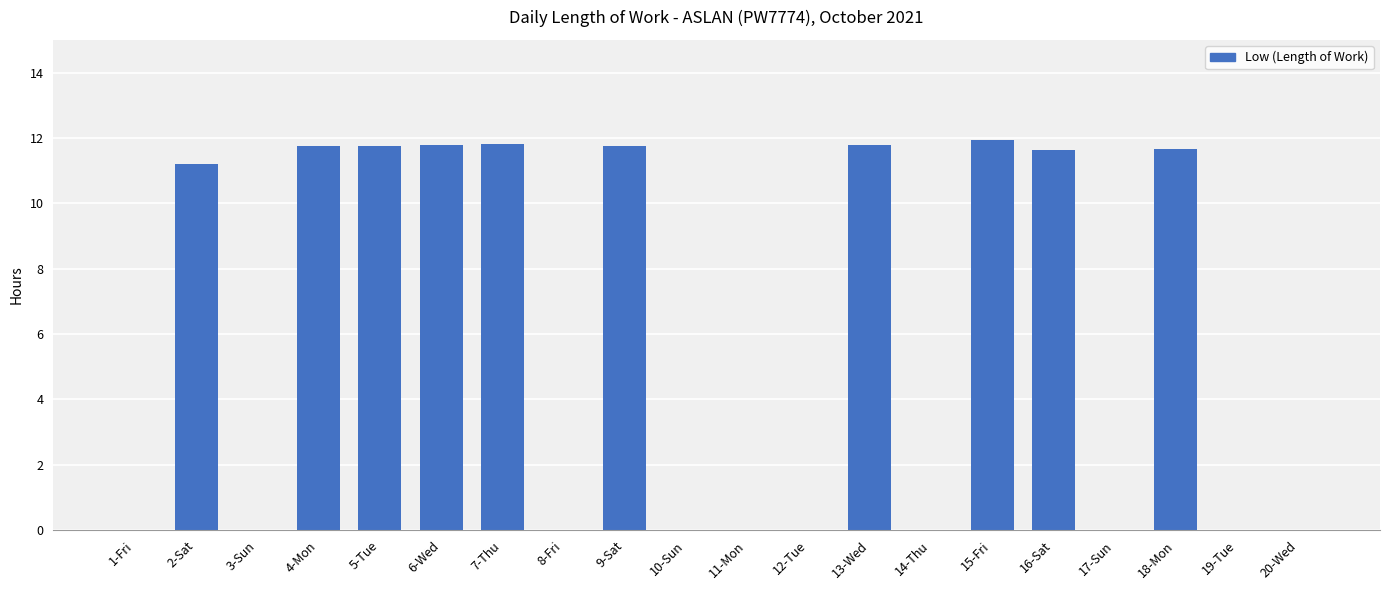

What is the average value?

5.9